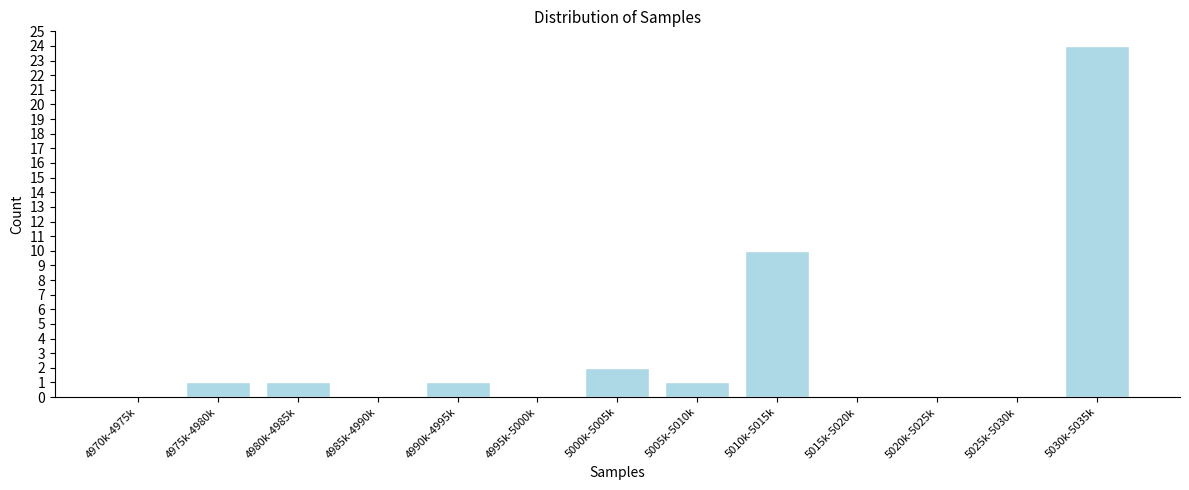

Reading left to right, what are all the values shown in this chart?

4970k-4975k=0	4975k-4980k=1	4980k-4985k=1	4985k-4990k=0	4990k-4995k=1	4995k-5000k=0	5000k-5005k=2	5005k-5010k=1	5010k-5015k=10	5015k-5020k=0	5020k-5025k=0	5025k-5030k=0	5030k-5035k=24